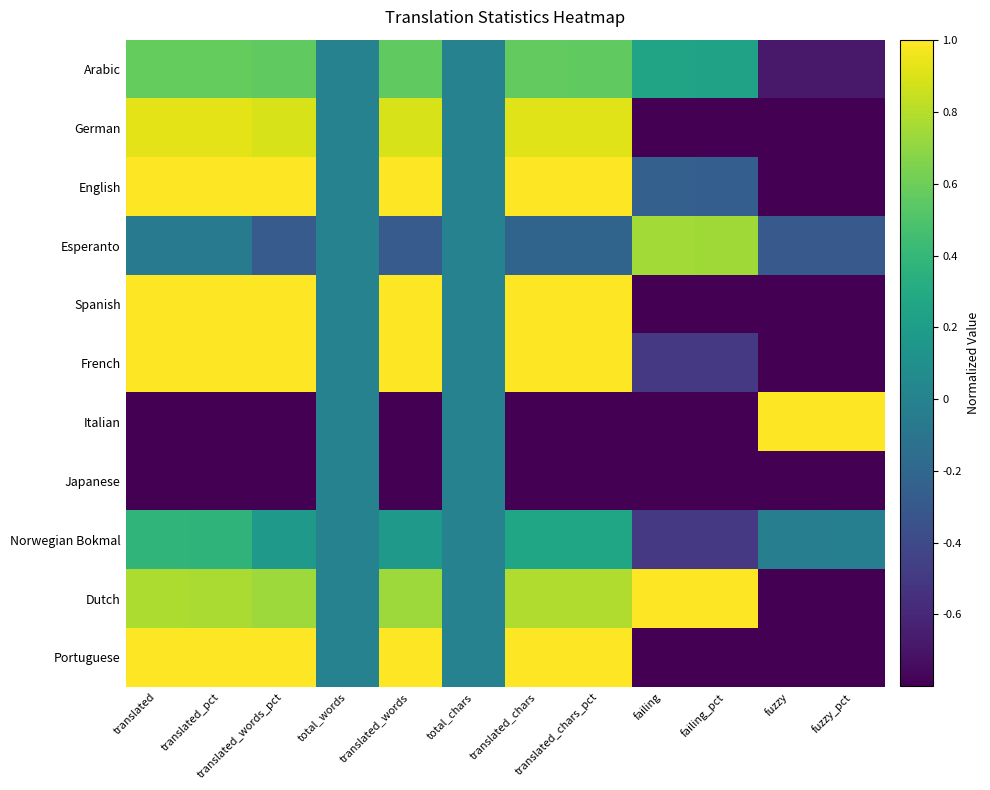

Which has a higher value, total_words or failing_pct?

failing_pct